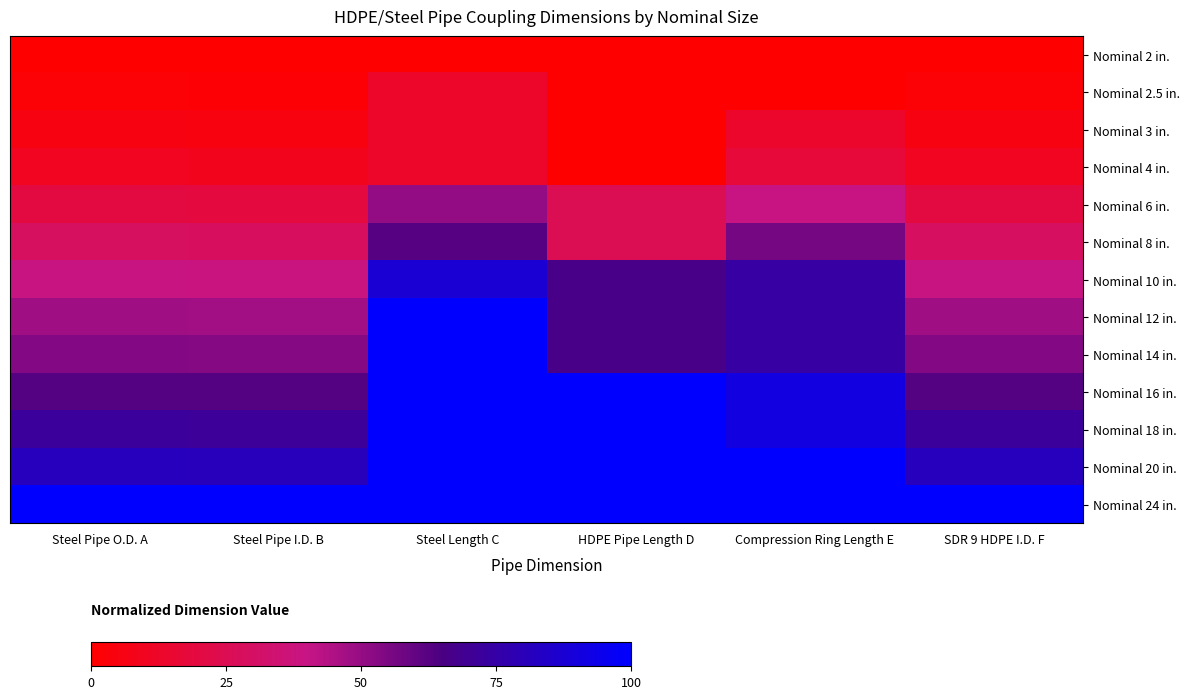

Count the number of data series in this chart.

13